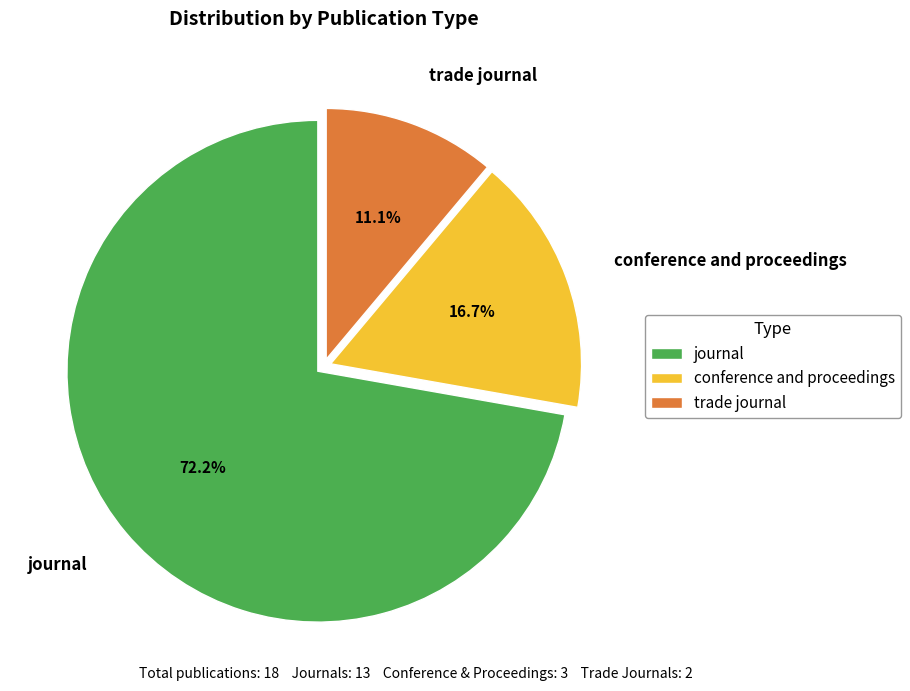

How many slices are in this pie chart?

3